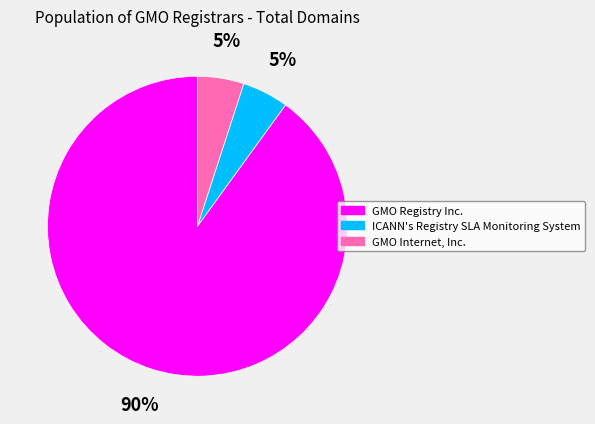

To the nearest percent, what portion does GMO Internet, Inc. represent?

5%